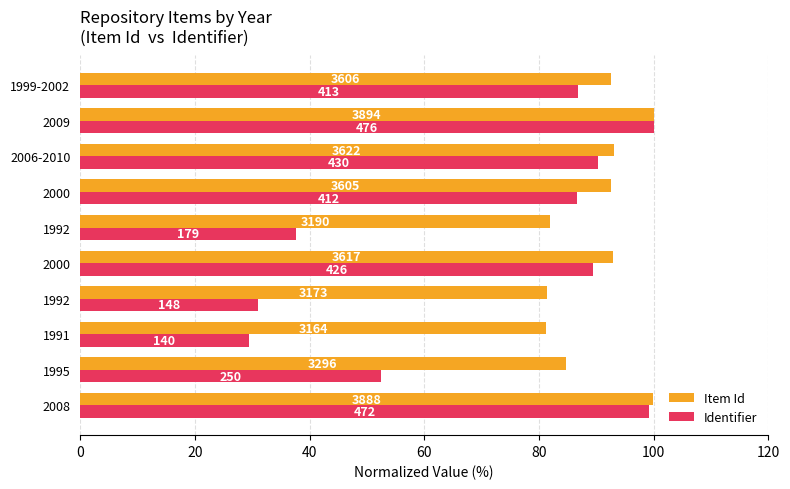

What are all the series names shown in the legend?

Item Id, Identifier